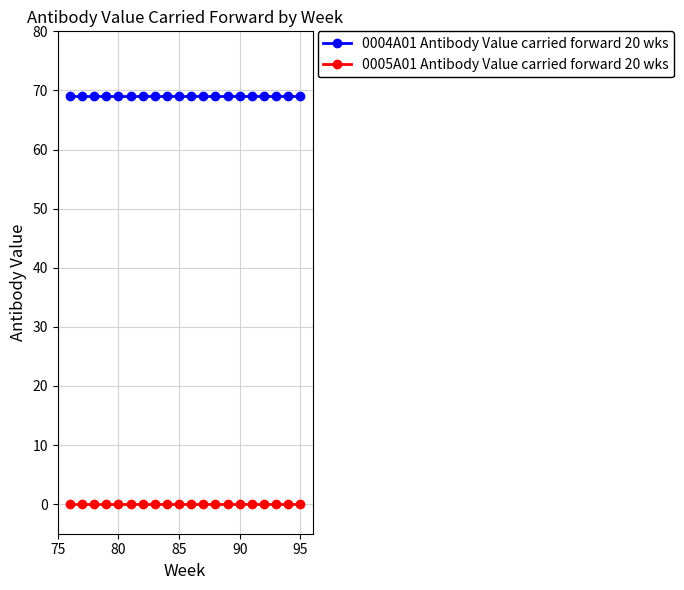

What is the sum of all 0004A01 Antibody Value carried forward 20 wks values?

1380